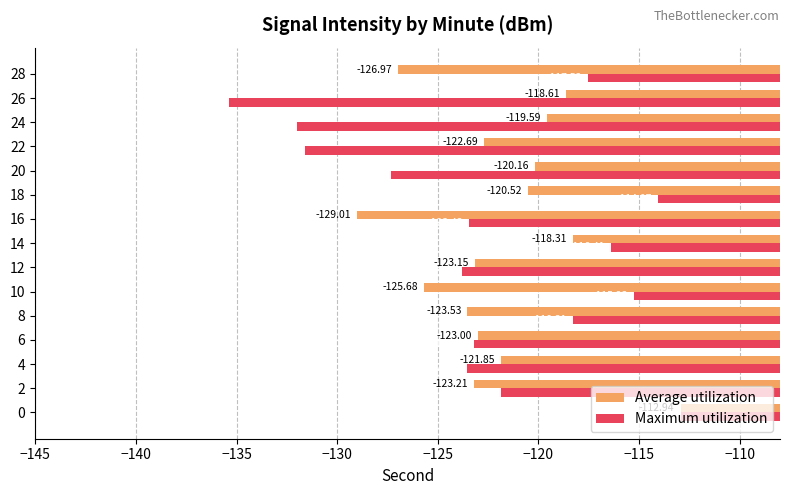

Which series has the largest total across all categories?

Average utilization